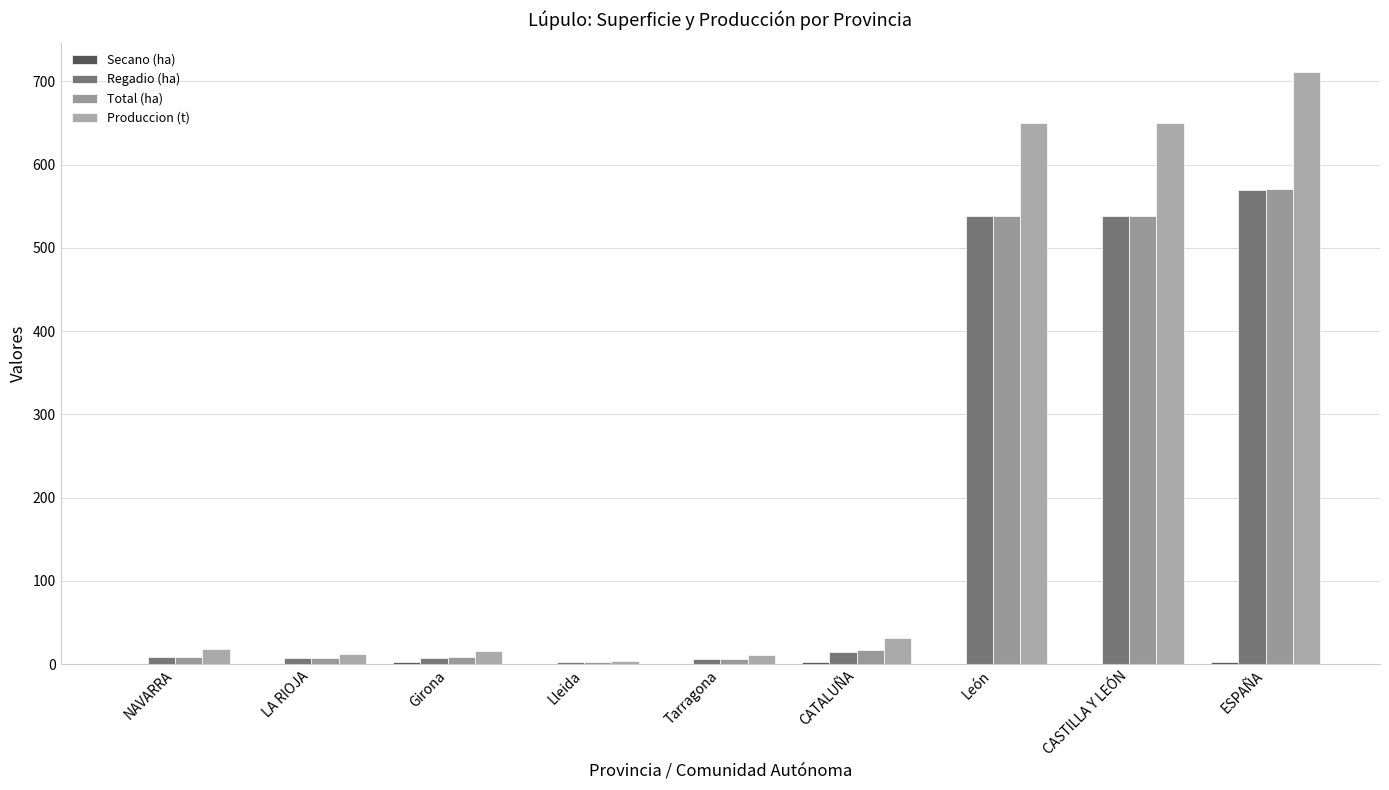

Does the chart contain stacked bars?

No